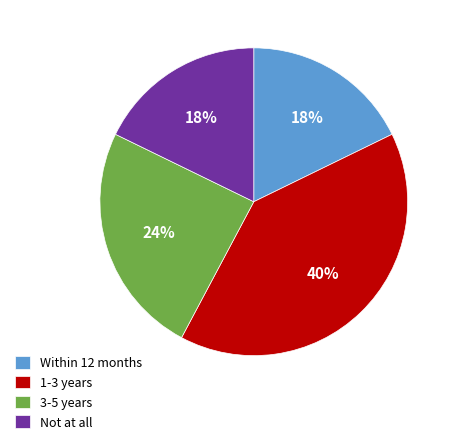

Is the sum of Not at all and 1-3 years greater than half?

Yes